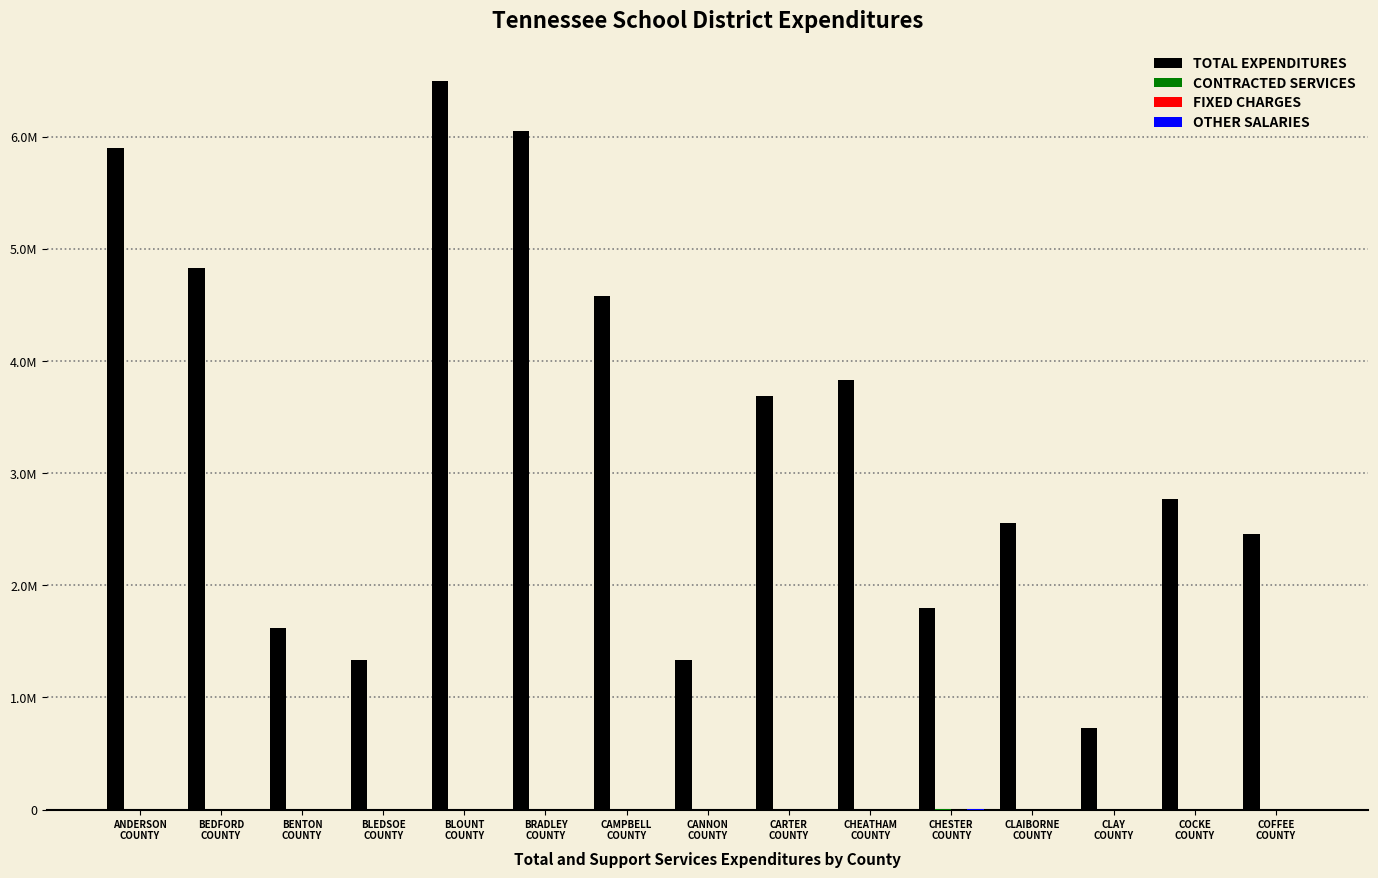

How many values in the TOTAL EXPENDITURES series exceed 2772958?

8